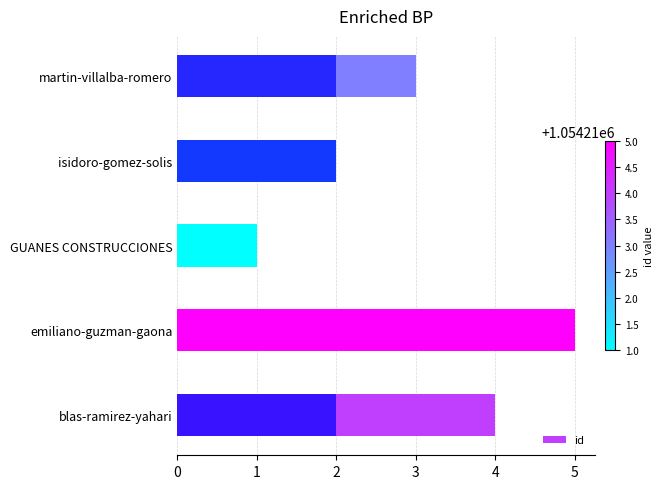

List the labels in order of value, largest first.

1, 0, 4, 3, 2